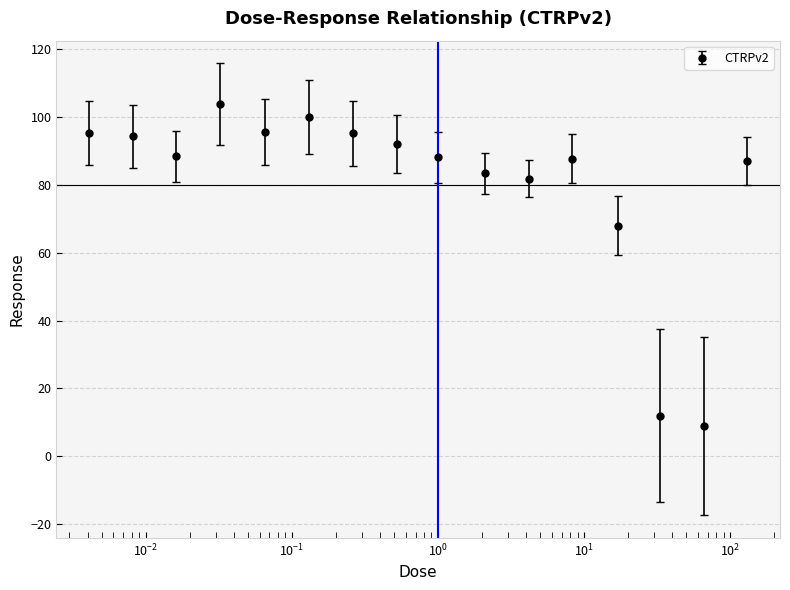

What is the smallest value displayed?

9.0